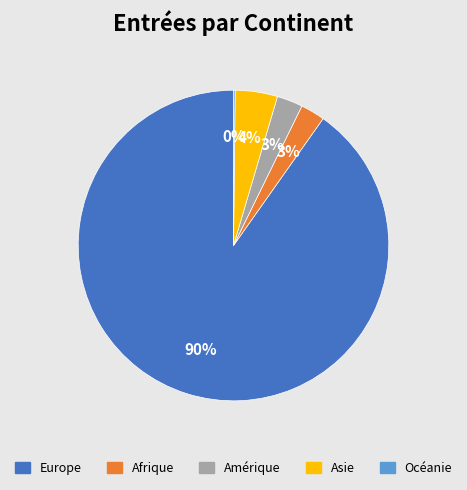

True or false: Amérique accounts for 12% of the total.

False